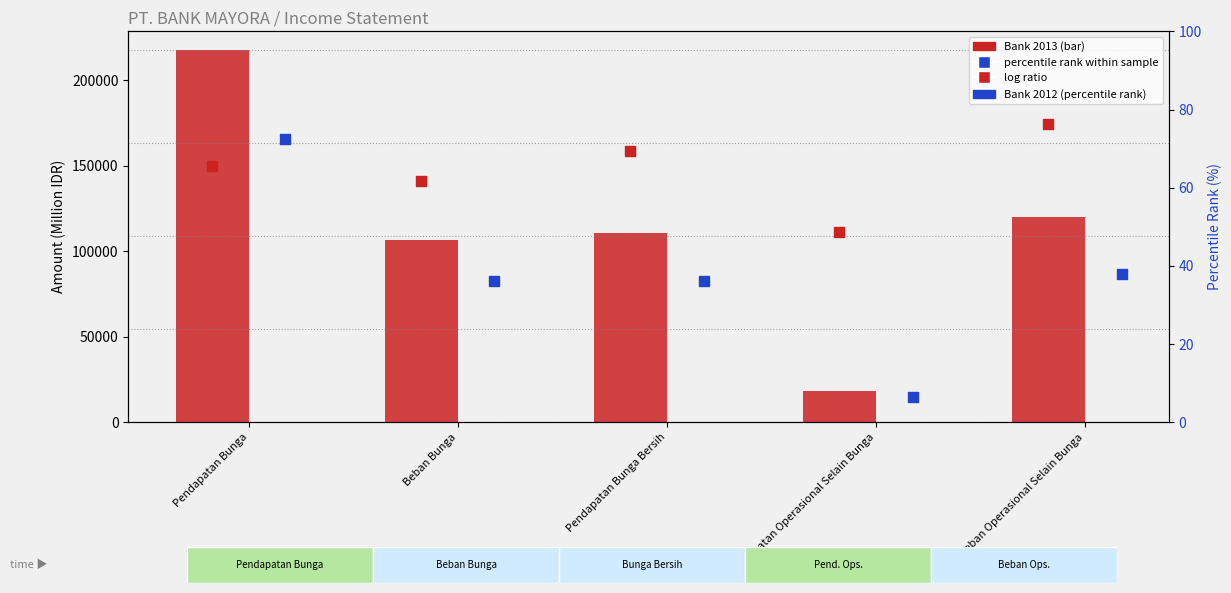

What is the total value across all series at Beban Bunga?

248048.3